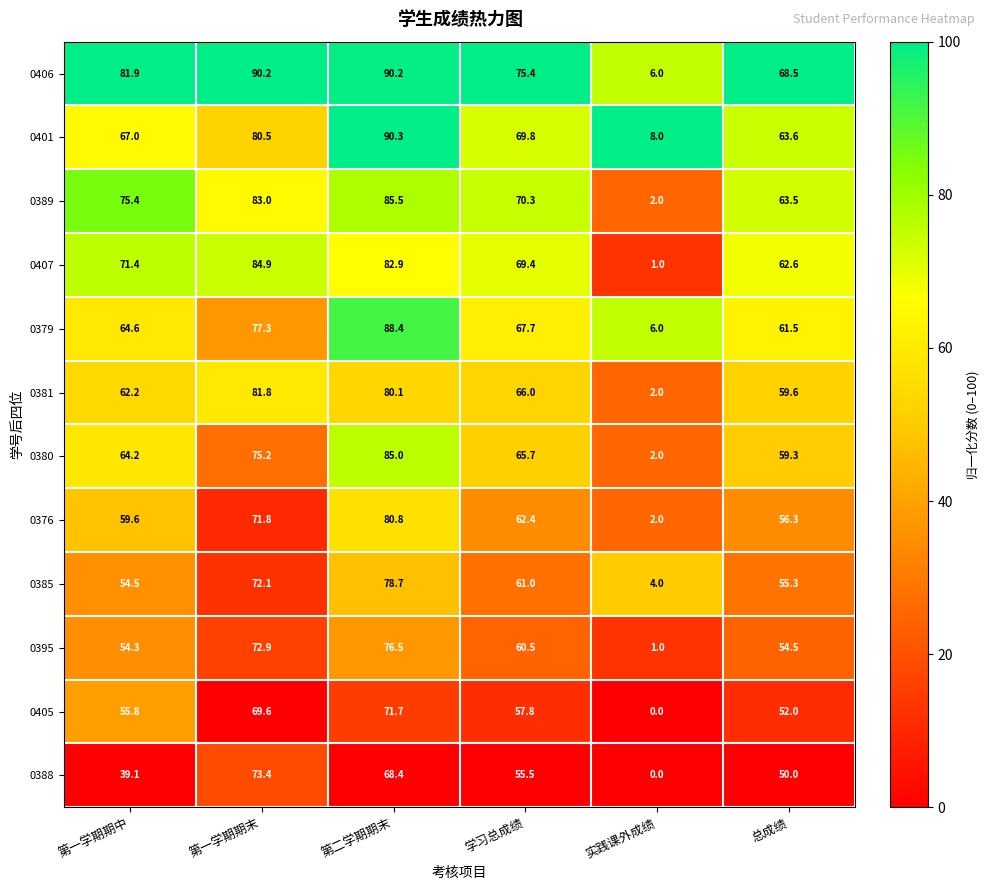

How many data points does each series have?

6